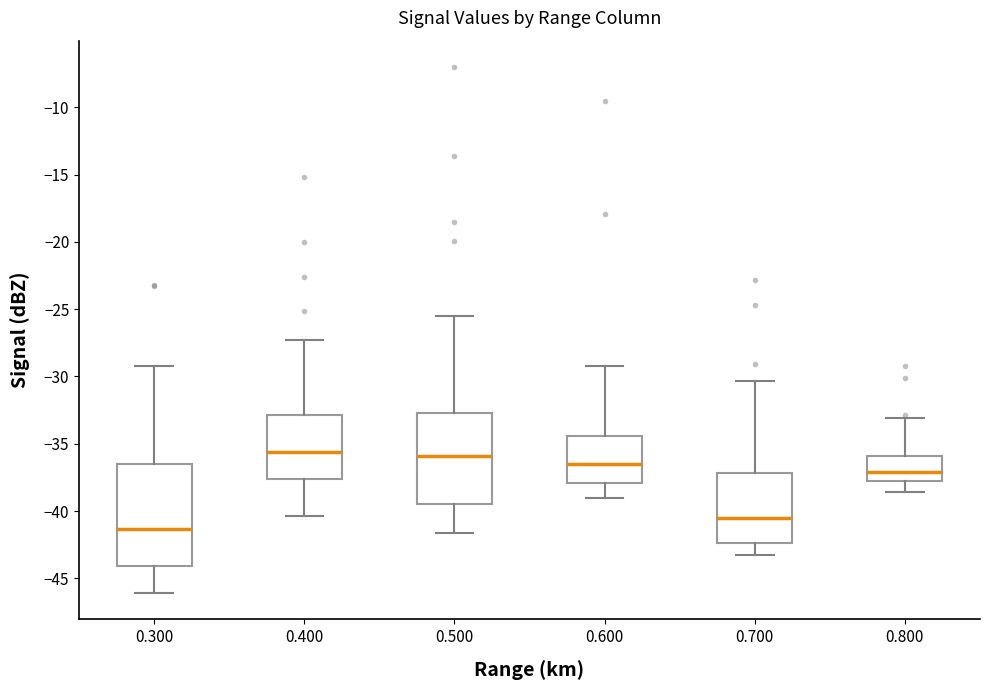

Reading left to right, read every box against the y-axis: the position of its median line, the range the box covers, and the ends of its whiskers. The values are not printed on the chart, so give them approximately, as read against the axis.

0.300: median -41.5, box -44.0 to -36.5, whiskers -46.0 to -29.0
0.400: median -35.5, box -37.5 to -33.0, whiskers -40.5 to -27.5
0.500: median -36.0, box -39.5 to -32.5, whiskers -41.5 to -25.5
0.600: median -36.5, box -38.0 to -34.5, whiskers -39.0 to -29.0
0.700: median -40.5, box -42.5 to -37.0, whiskers -43.5 to -30.5
0.800: median -37.0, box -38.0 to -36.0, whiskers -38.5 to -33.0